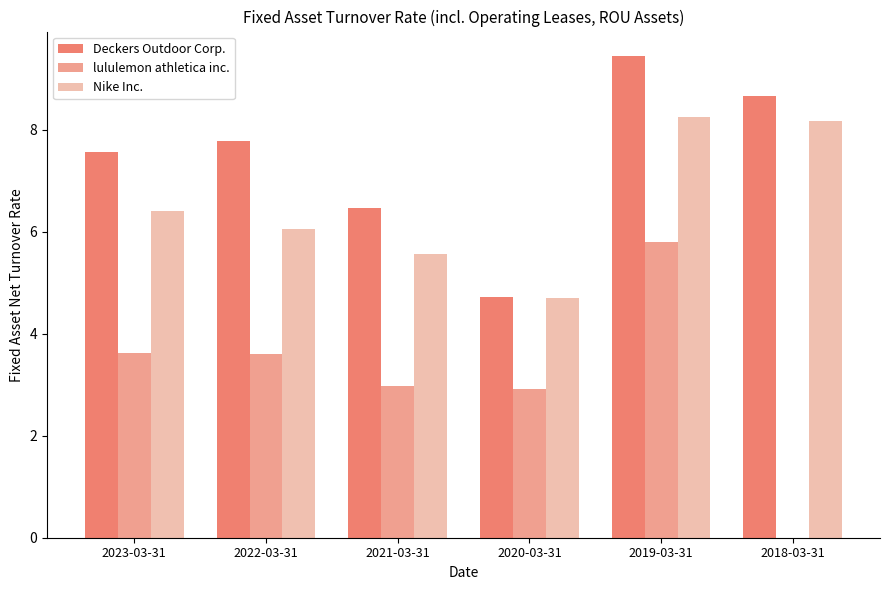

What is the total value across all series at 2018-03-31?

16.8